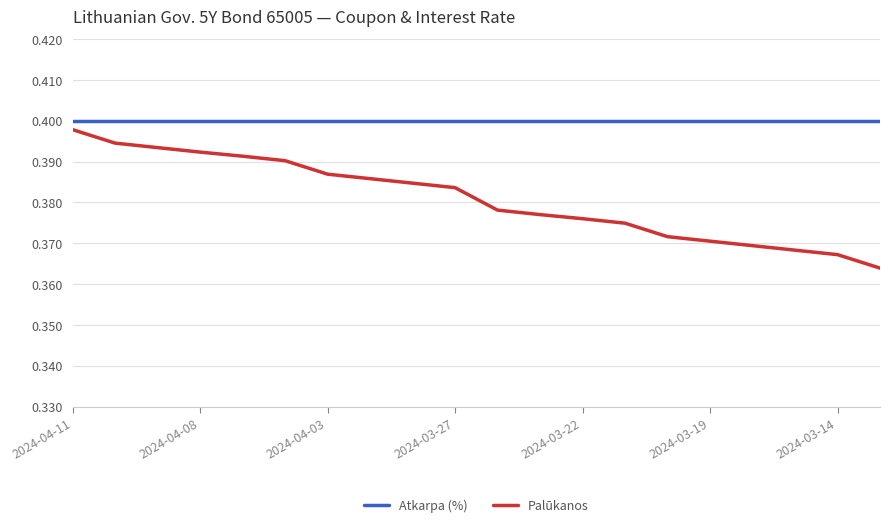

Rank the series by their average value, from highest to lowest.

Atkarpa (%), Palūkanos